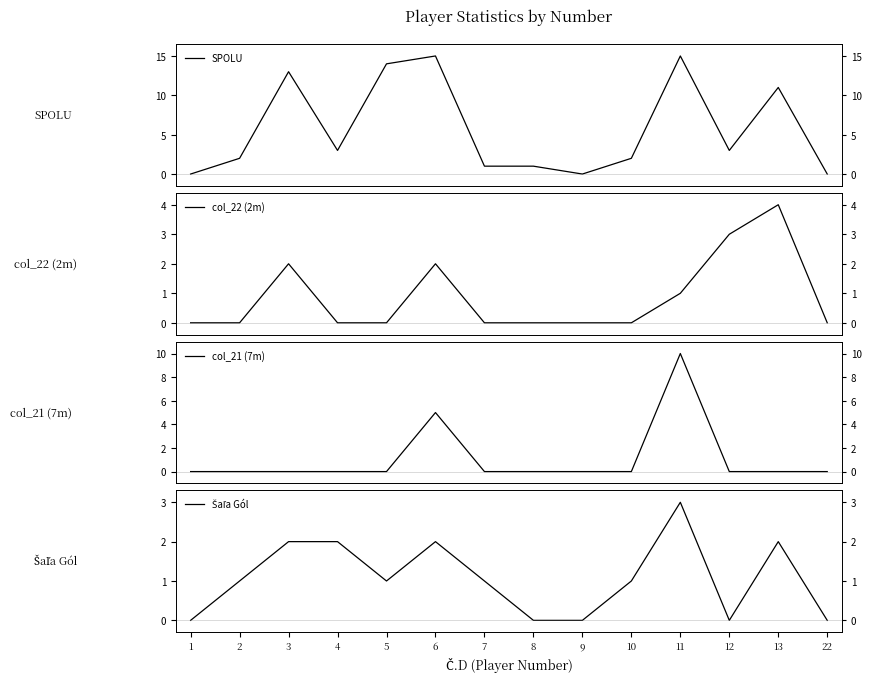

At which label is Šaľa Gól closest to 1?

2